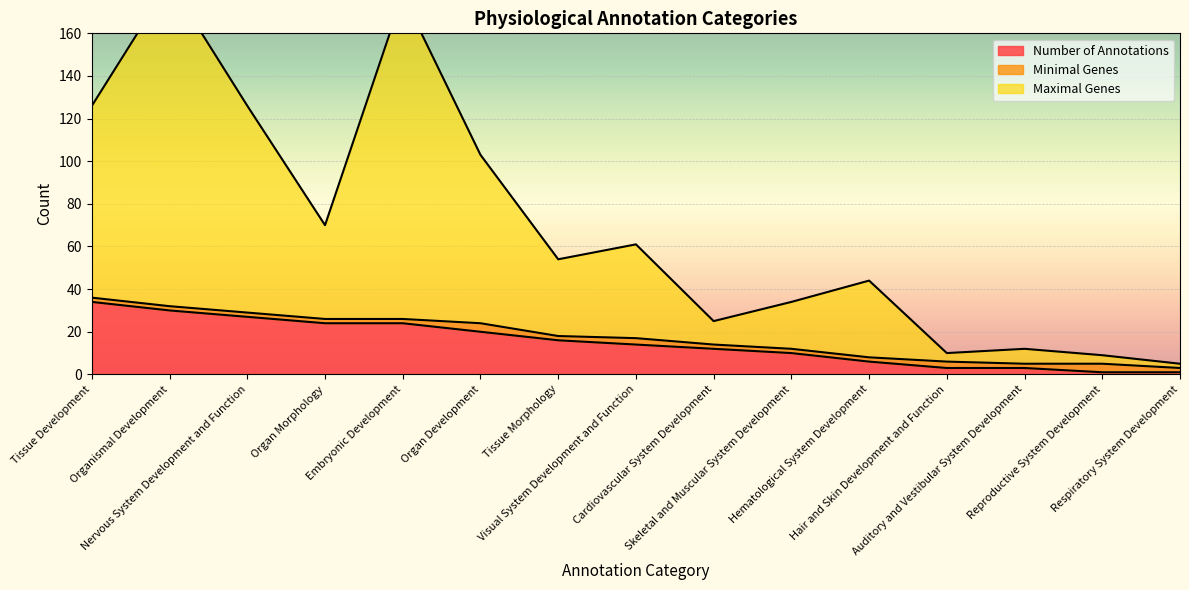

True or false: Maximal Genes and Number of Annotations intersect in this chart.

False